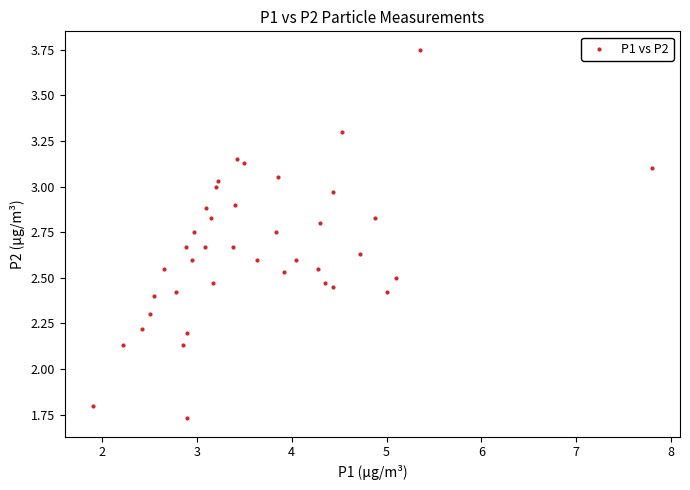

What is the range of X values (max minus min)?

5.9